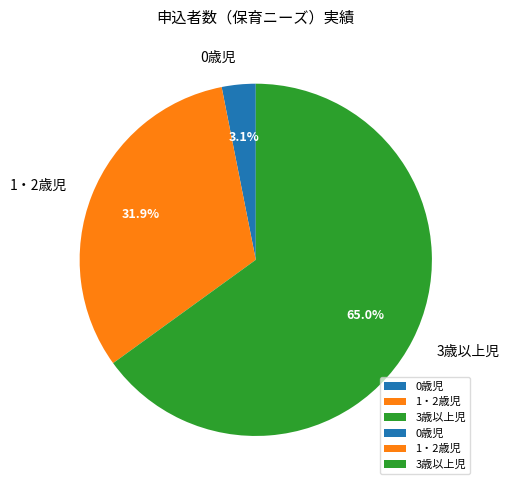

Approximately how many times larger is the value at 1・2歳児 compared to 3歳以上児?

0.5